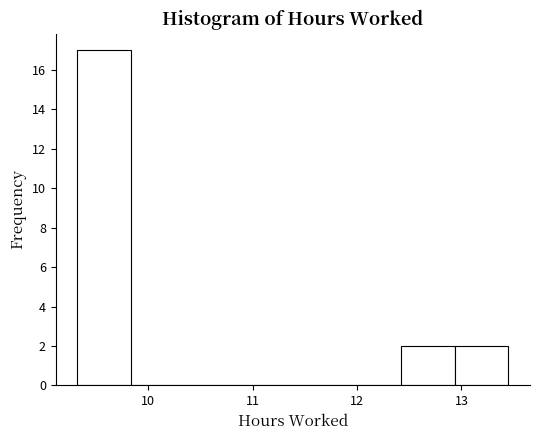

Over which range of the x-axis is the bar tallest?

9.3 to 9.8